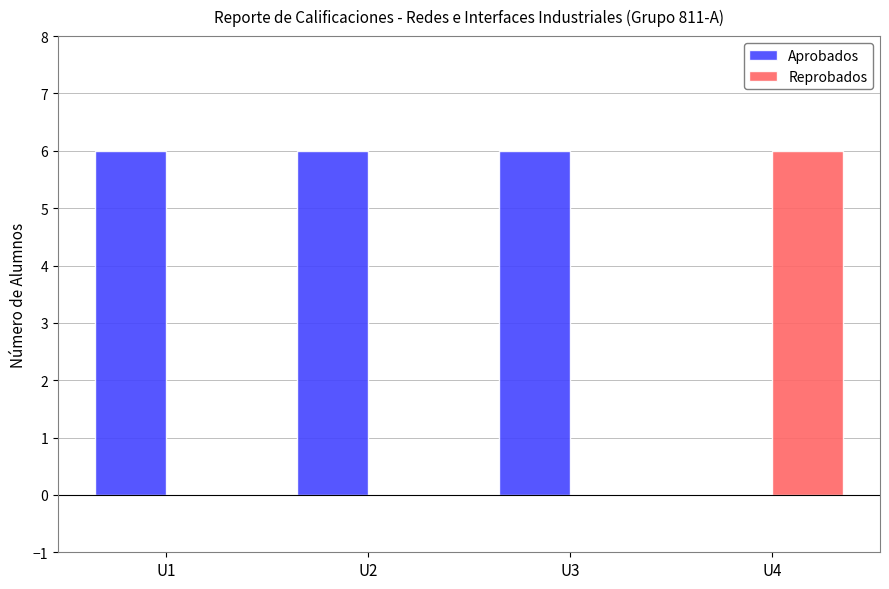

True or false: Aprobados has a value of 6 at U3.

True